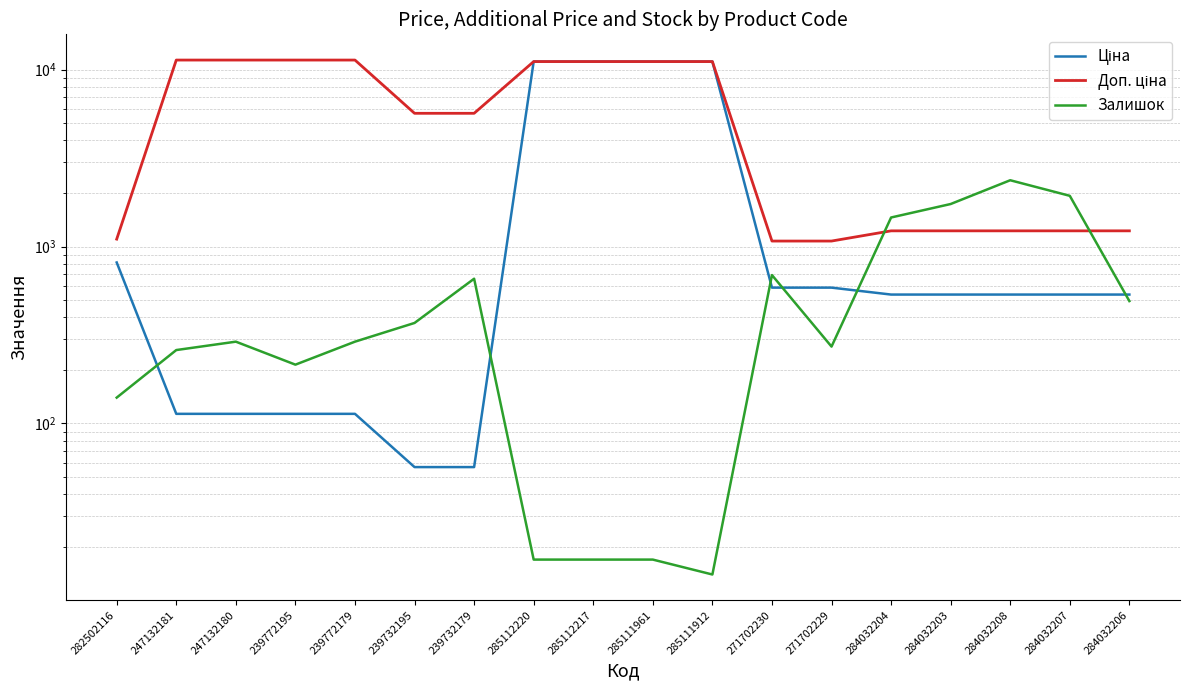

Is it true that Доп. ціна equals 11113.6 at 285111912?

True